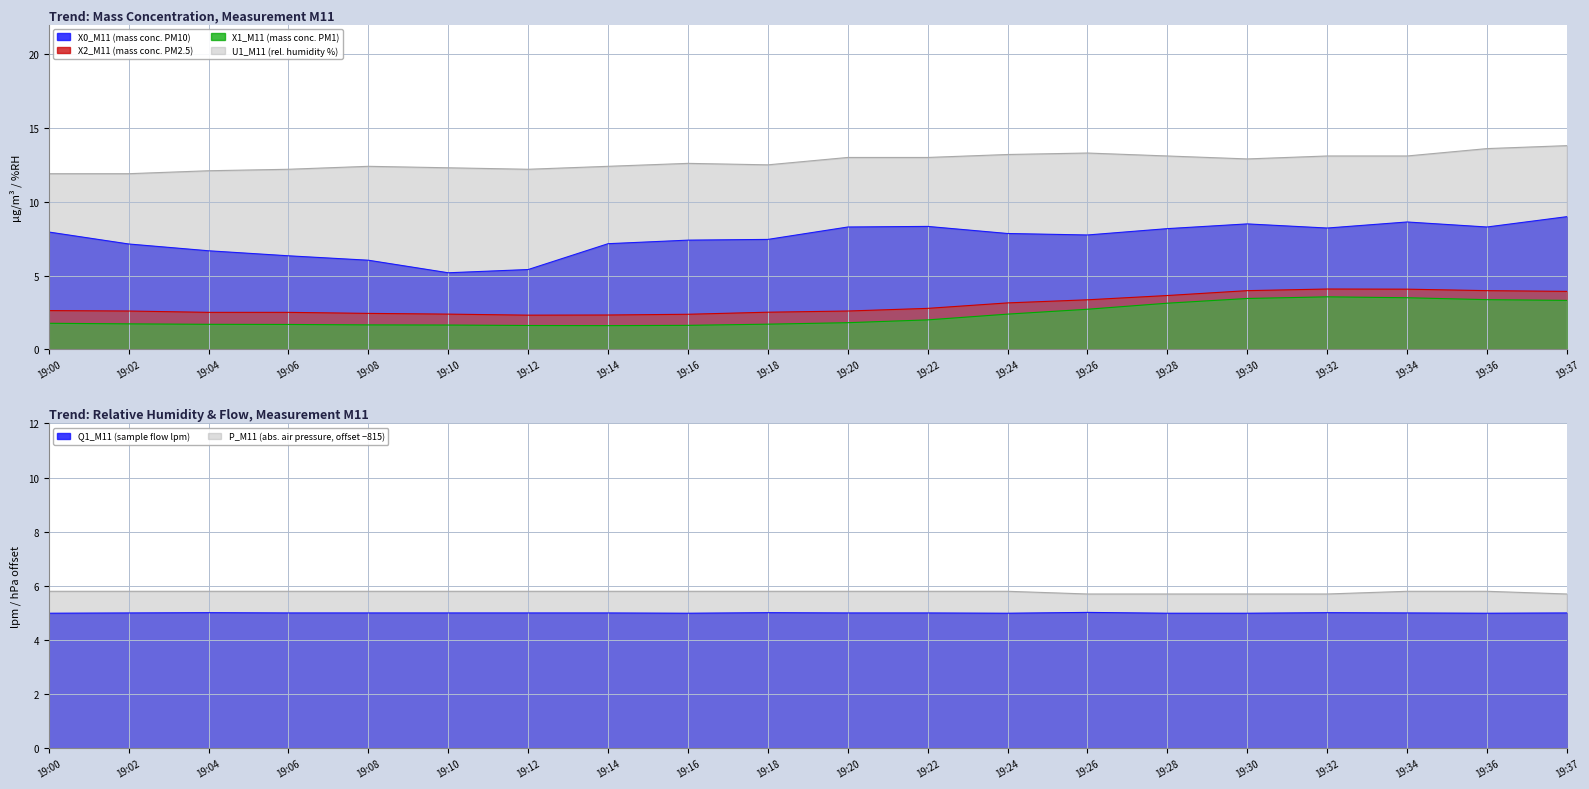

What is the total value across all series at 19:30?

28.8